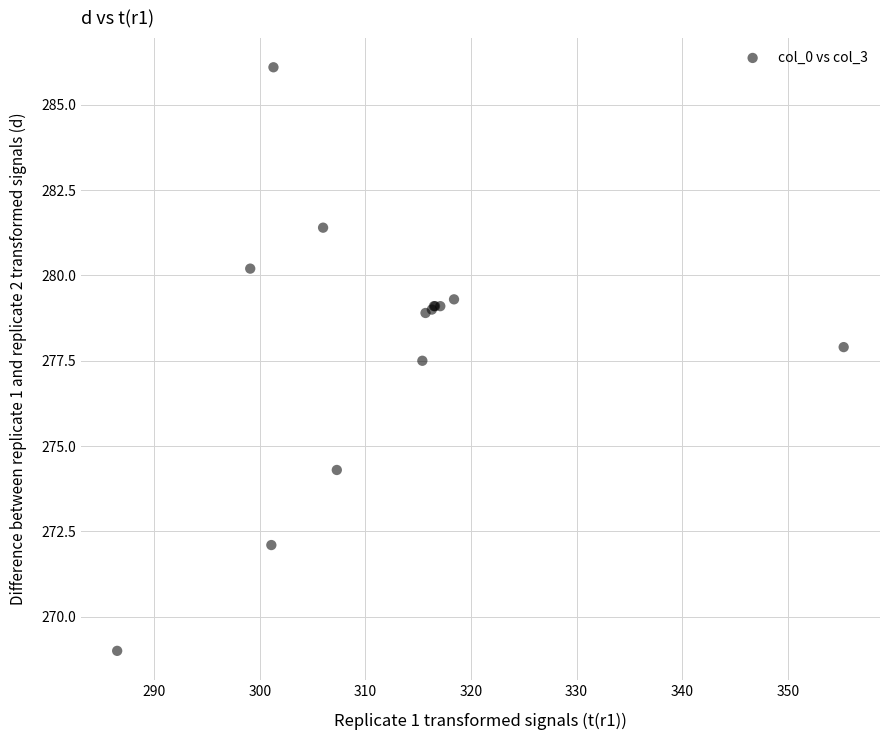

What Y value in the scatter plot is closest to 277?

277.5